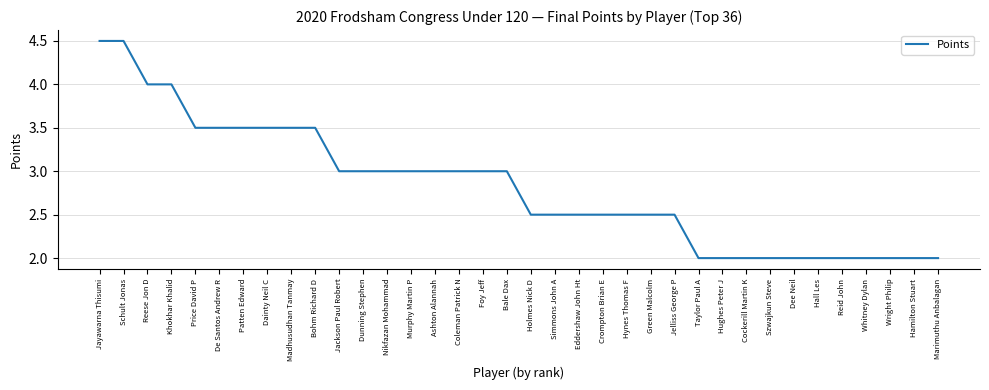

What is the maximum value shown in the chart?

4.5